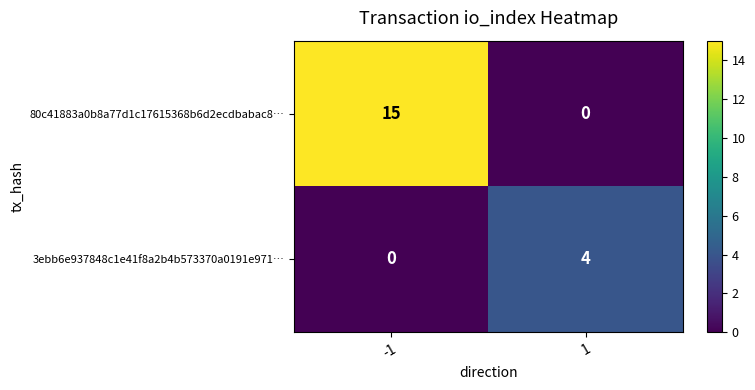

What is the spread (max minus min) of values at 1?

4